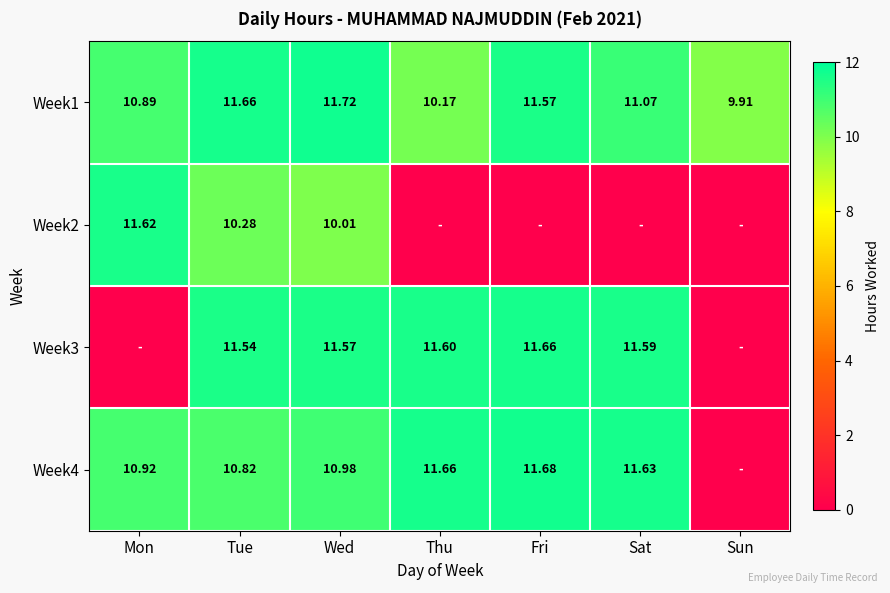

At which category is the sum across all series the highest?

Tue